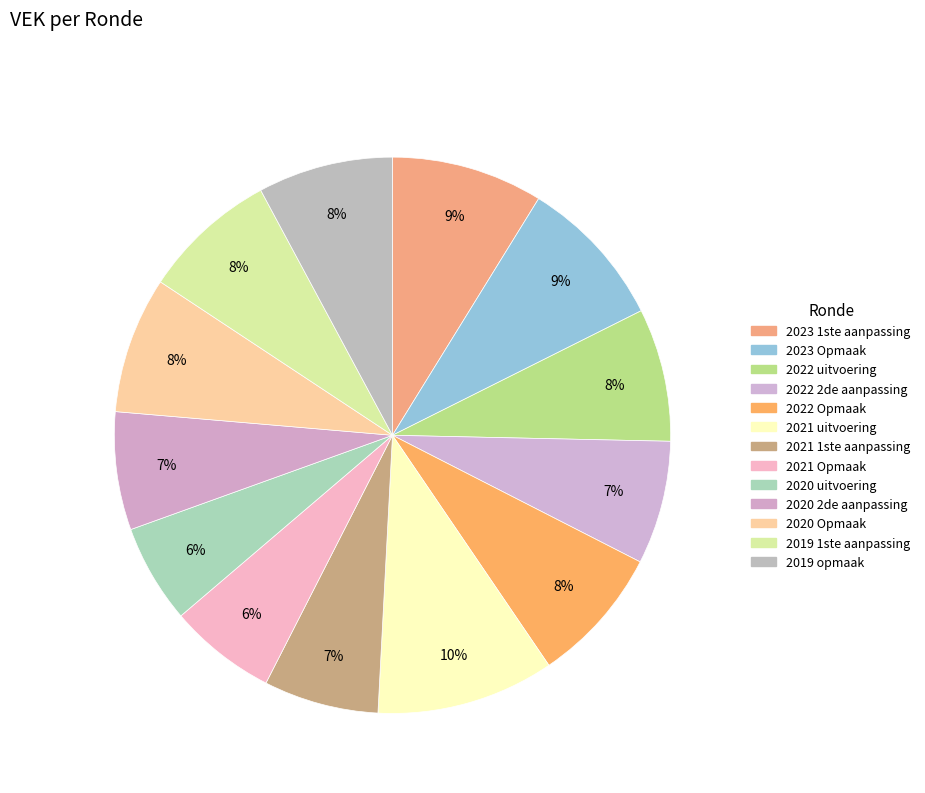

Combined, do 2021 1ste aanpassing and 2019 1ste aanpassing account for over 50%?

No